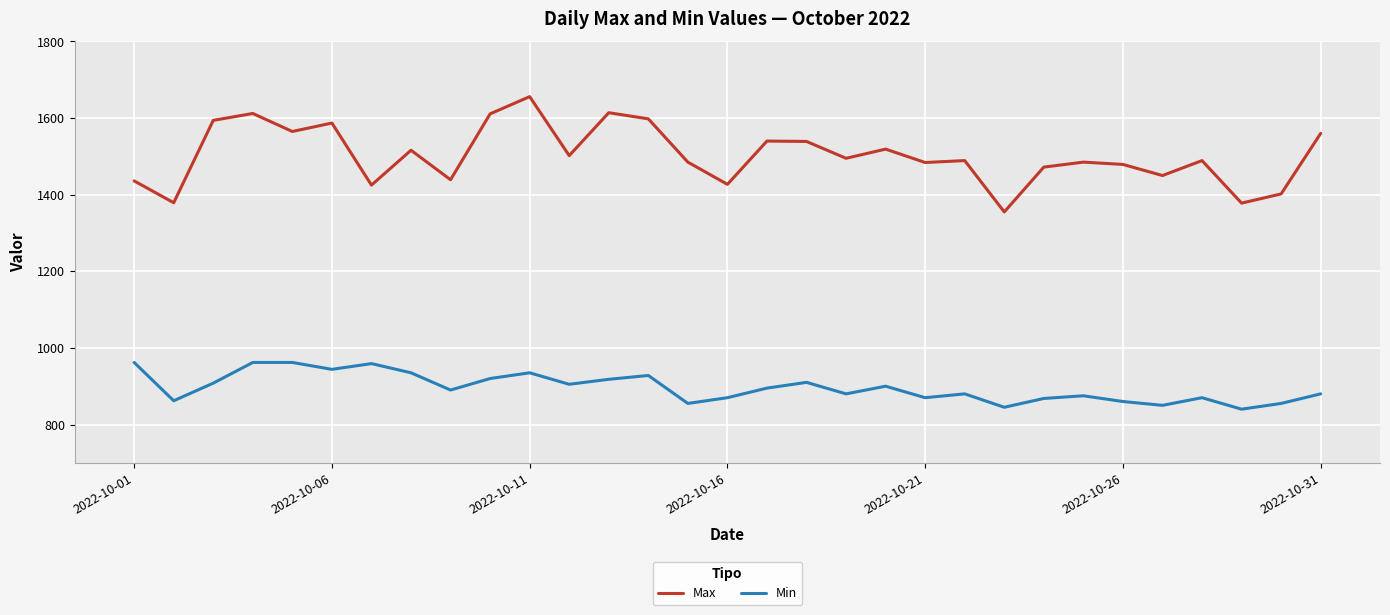

True or false: Max and Min cross at least once.

False